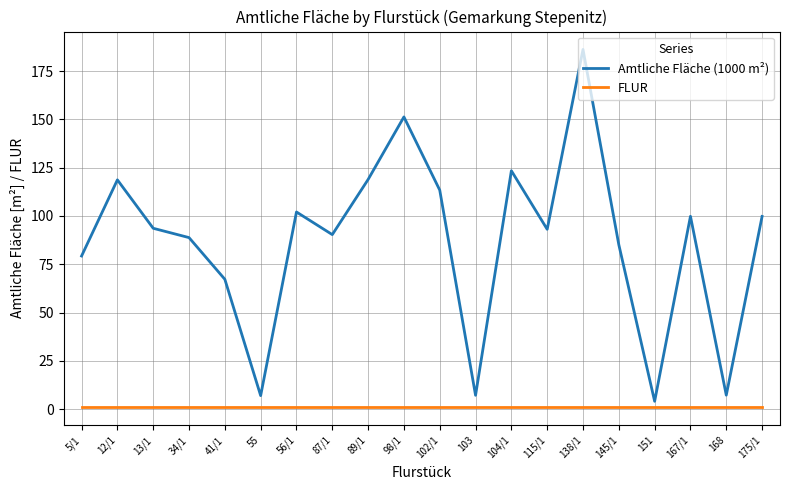

At which category is the sum across all series the highest?

138/1